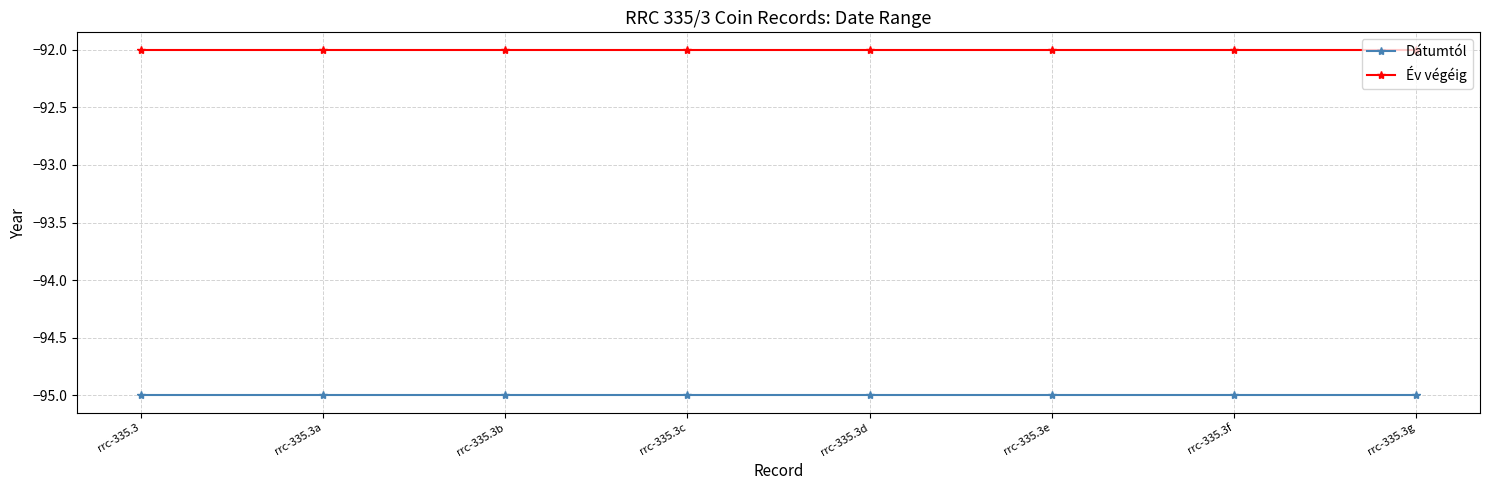

Rank the series by their average value, from highest to lowest.

Év végéig, Dátumtól